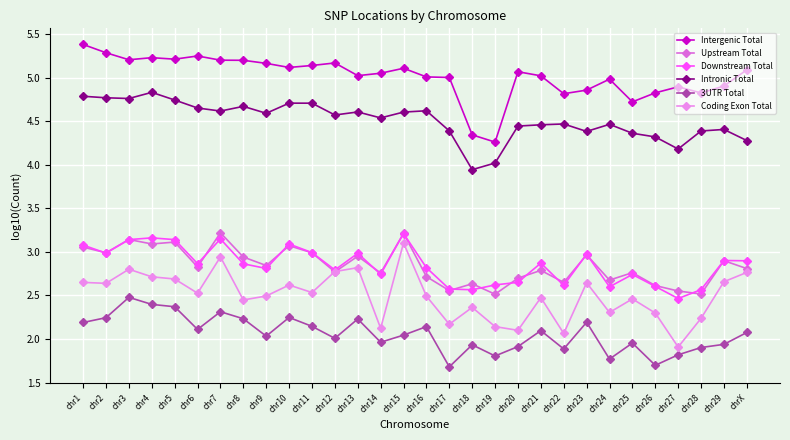

Which series changed the most between chr20 and chr21?

Coding Exon Total